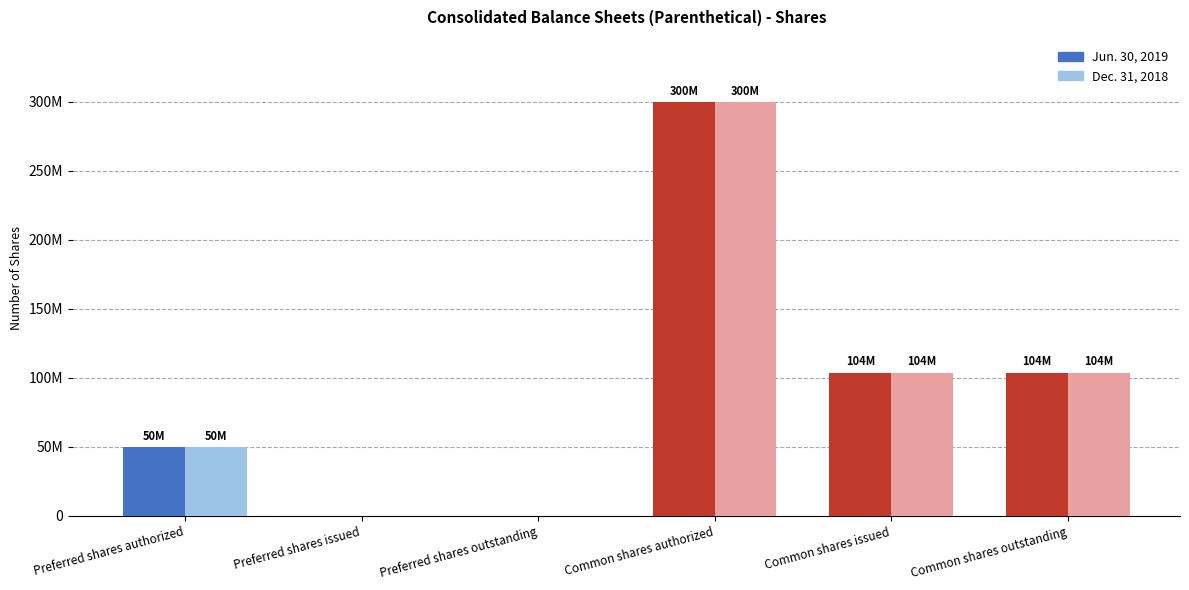

What is the highest value of the Jun. 30, 2019 series?

300000000